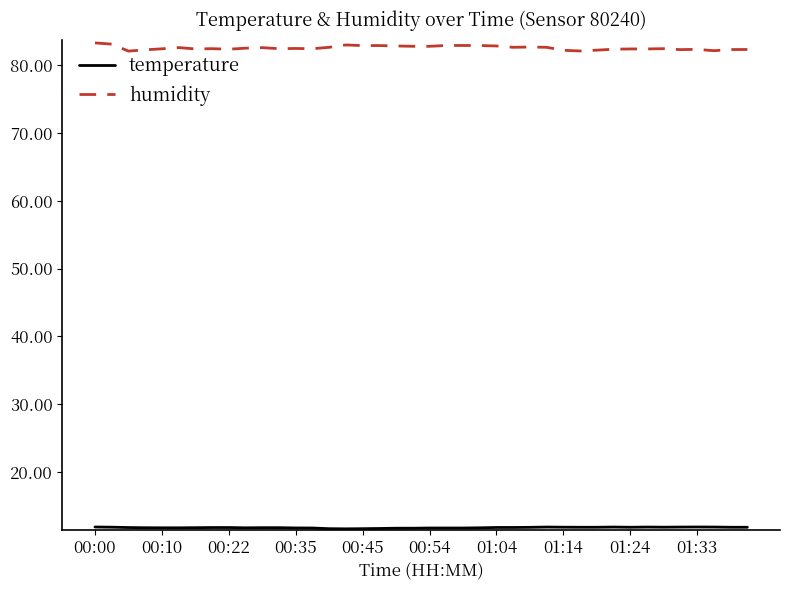

Which series has the widest spread of values?

humidity